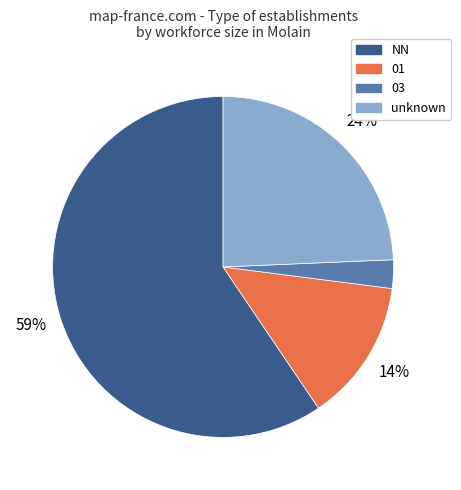

Is there a majority slice in this chart?

Yes